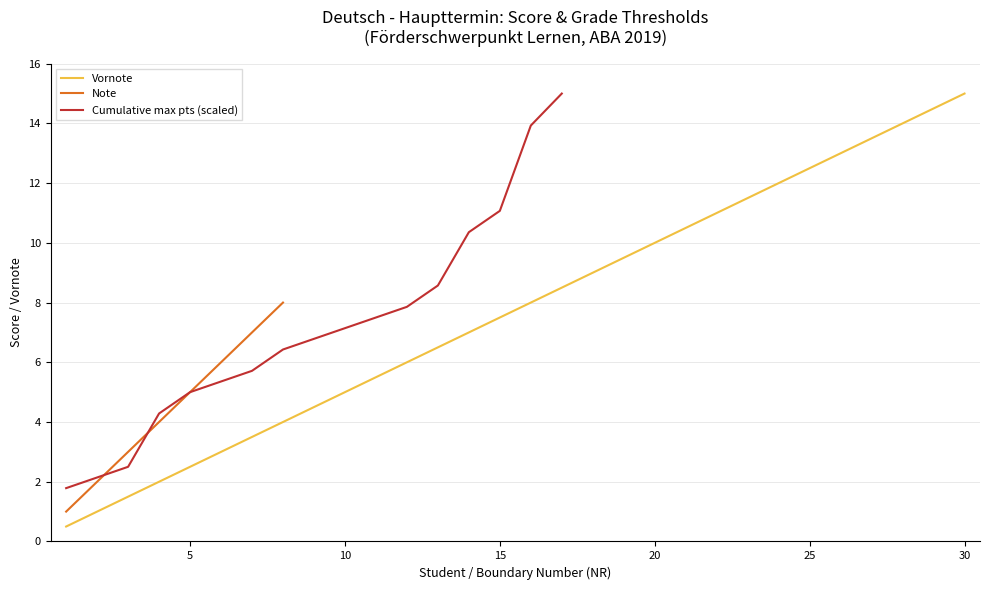

What is the value of the 5 point at the 27th from the left?

8.0